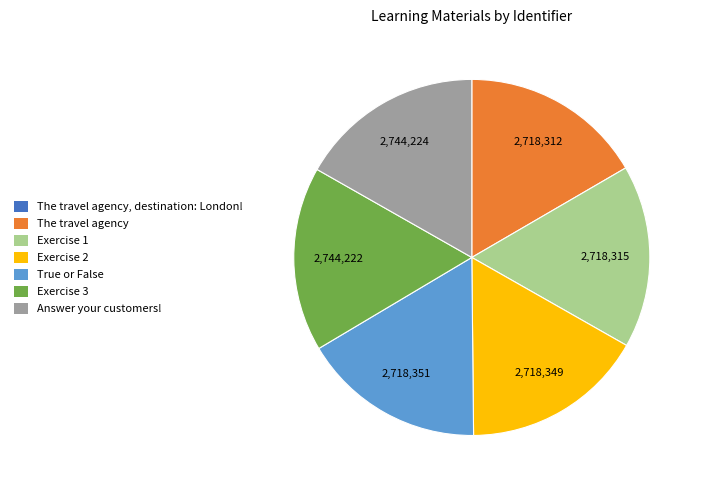

Is it true that Answer your customers! is 17% of the pie?

True